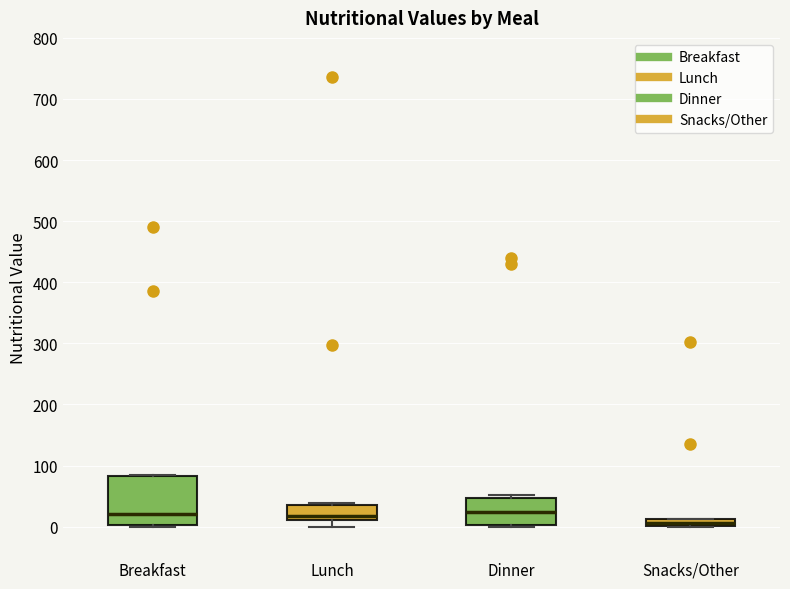

Where is the upper edge of the box for Snacks/Other on the y-axis? The values are not printed on the chart, so give them approximately, as read against the axis.

10